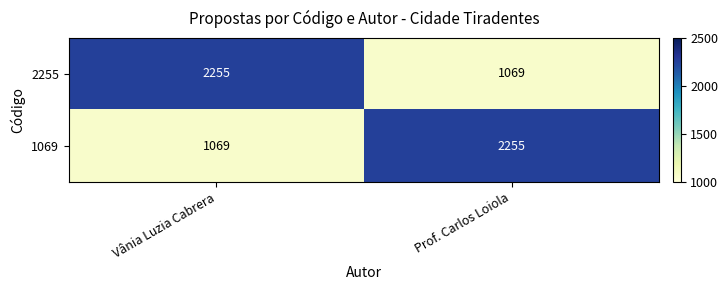

At which label does 1069 reach its minimum?

Vânia Luzia Cabrera